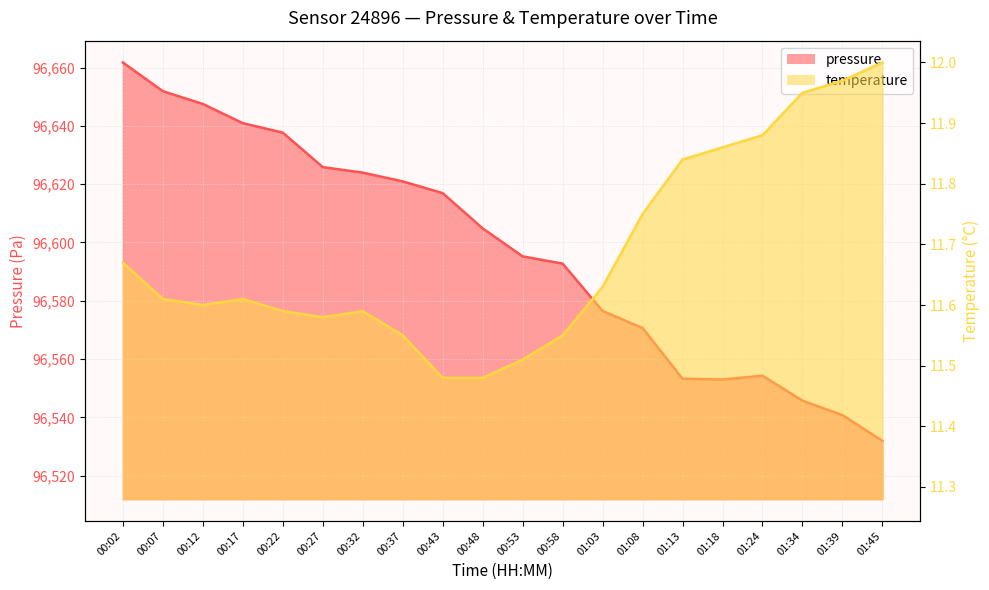

What is the label of the 12th point from the right?

00:43